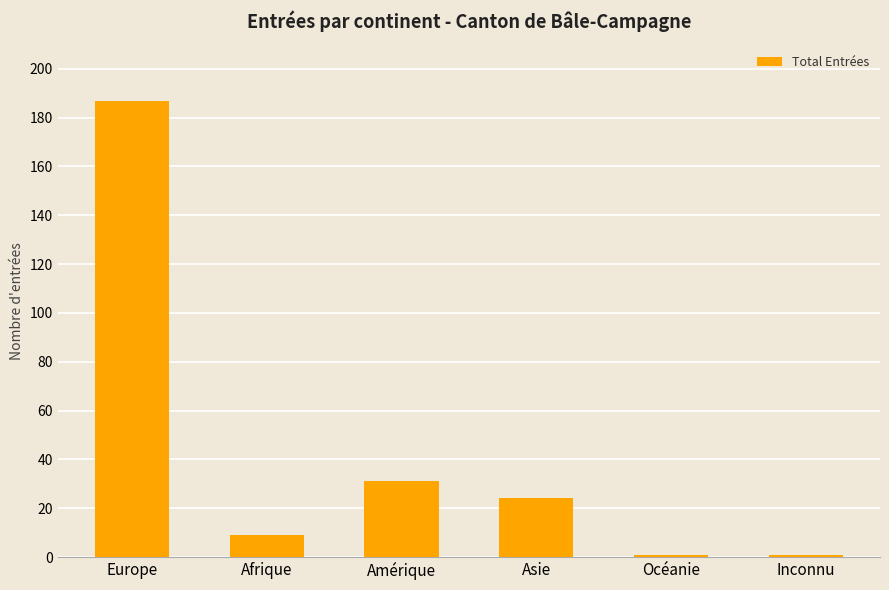

What is the change in value from Afrique to Asie?

+15